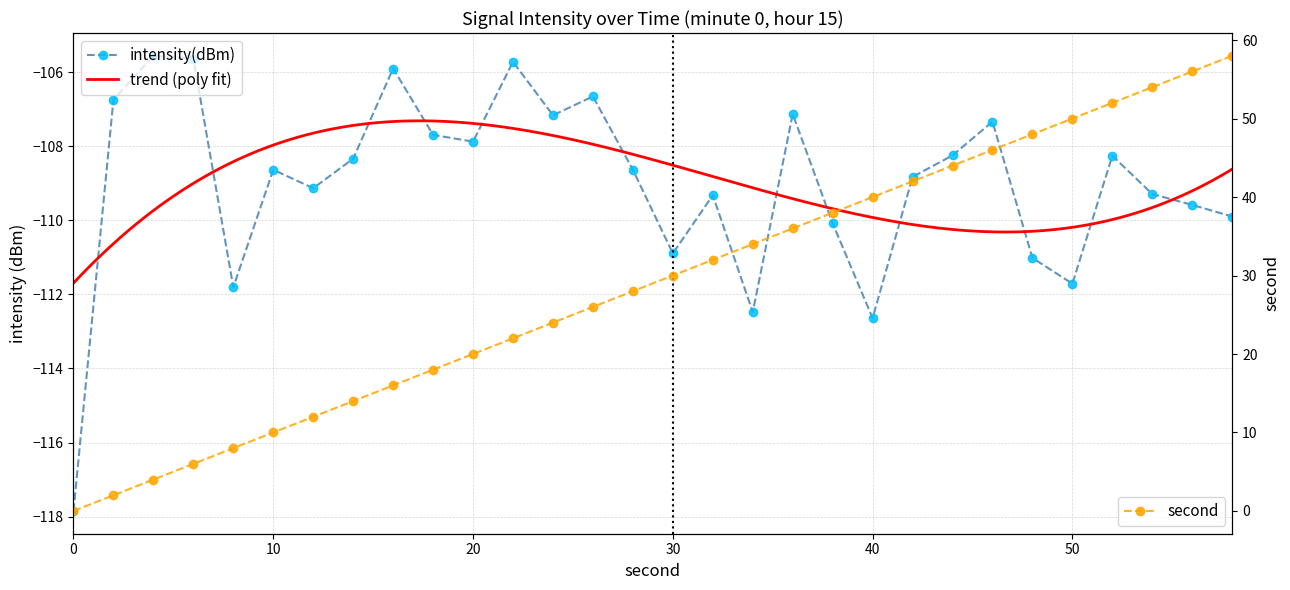

What is the average value?

-109.0